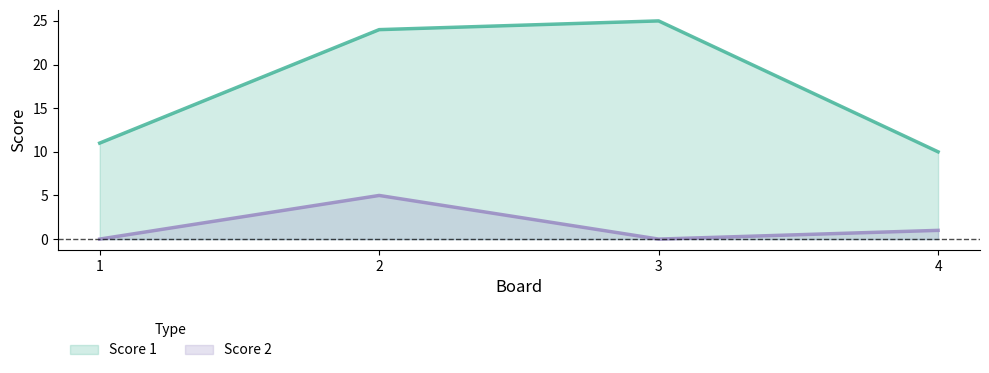

Which label corresponds to the smallest value in the chart?

1